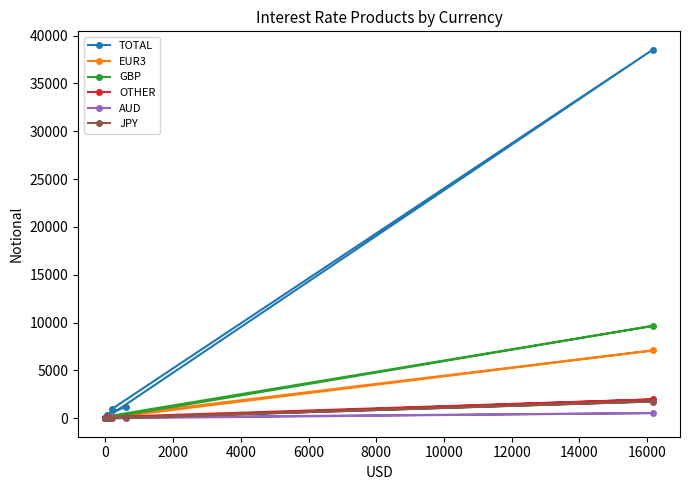

Count the number of data series in this chart.

6